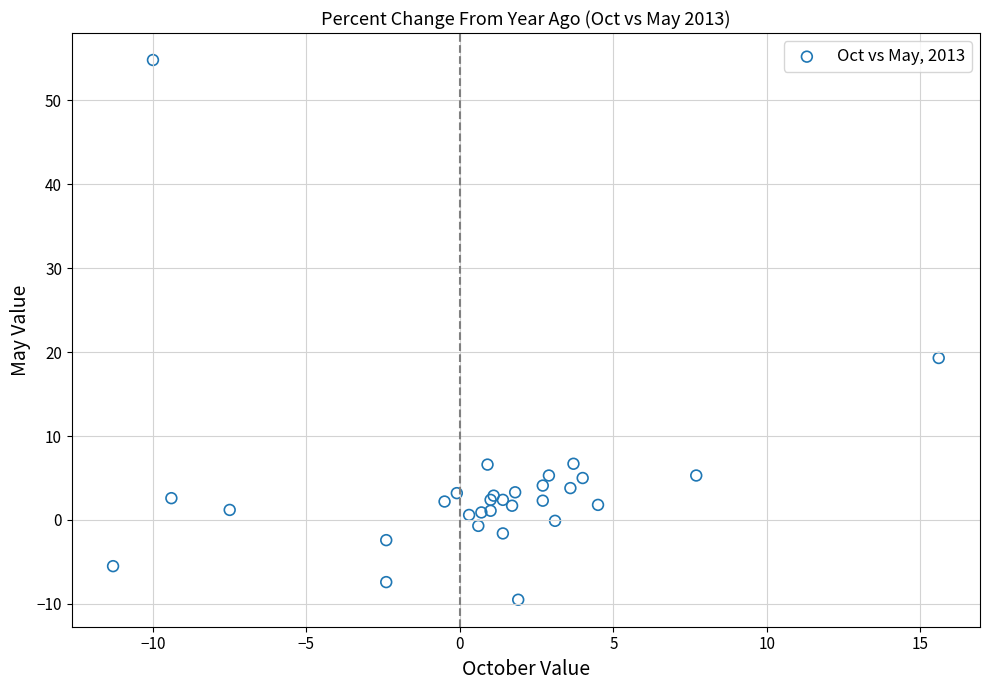

What Y value in the scatter plot is closest to 22?

19.3